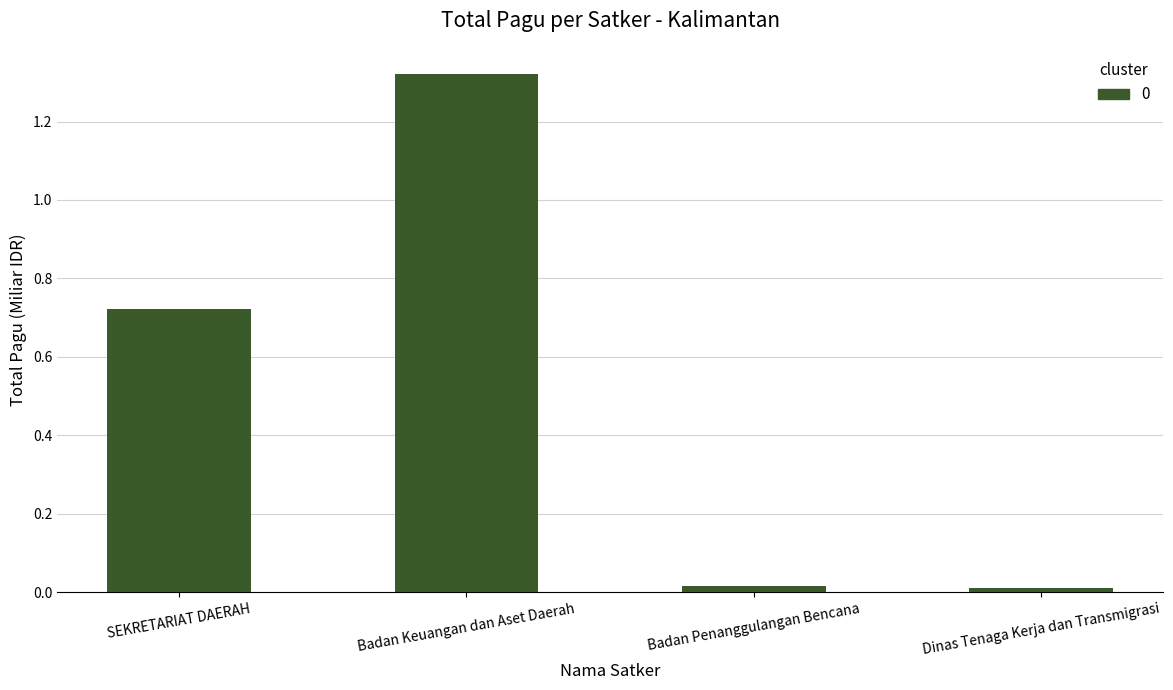

What is the average value?

0.5